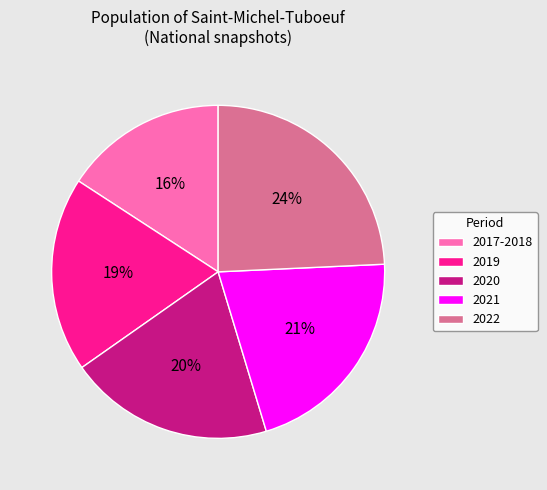

What is the smallest slice in the pie chart?

2017-2018